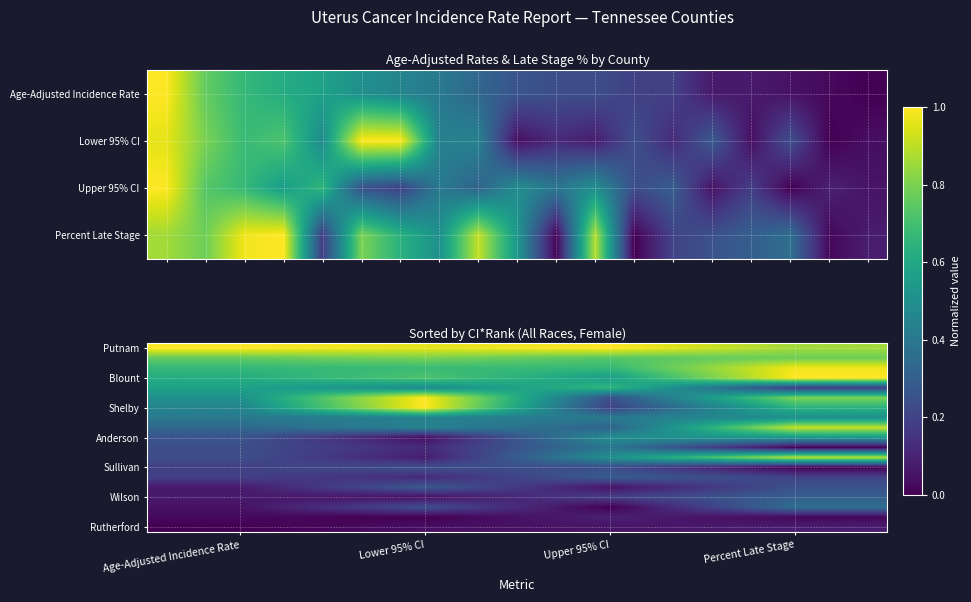

What is the total value across all series at Age-Adjusted Incidence Rate?

6.6